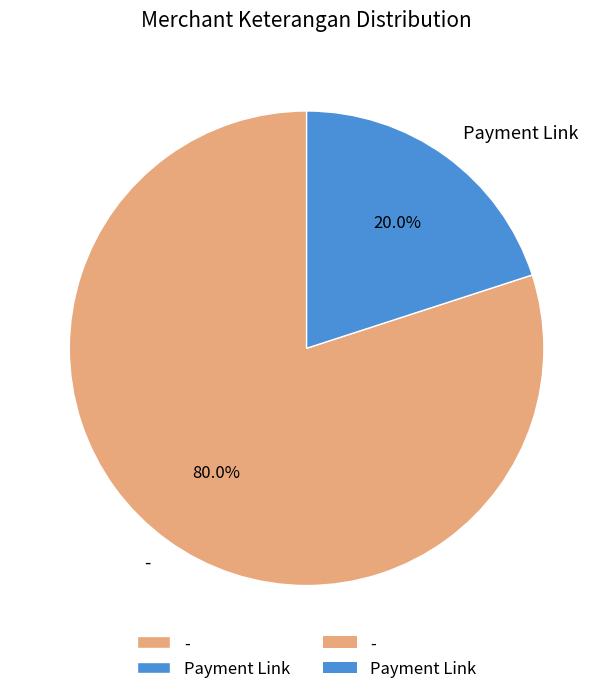

What is the total percentage of Payment Link and -?

100.0%